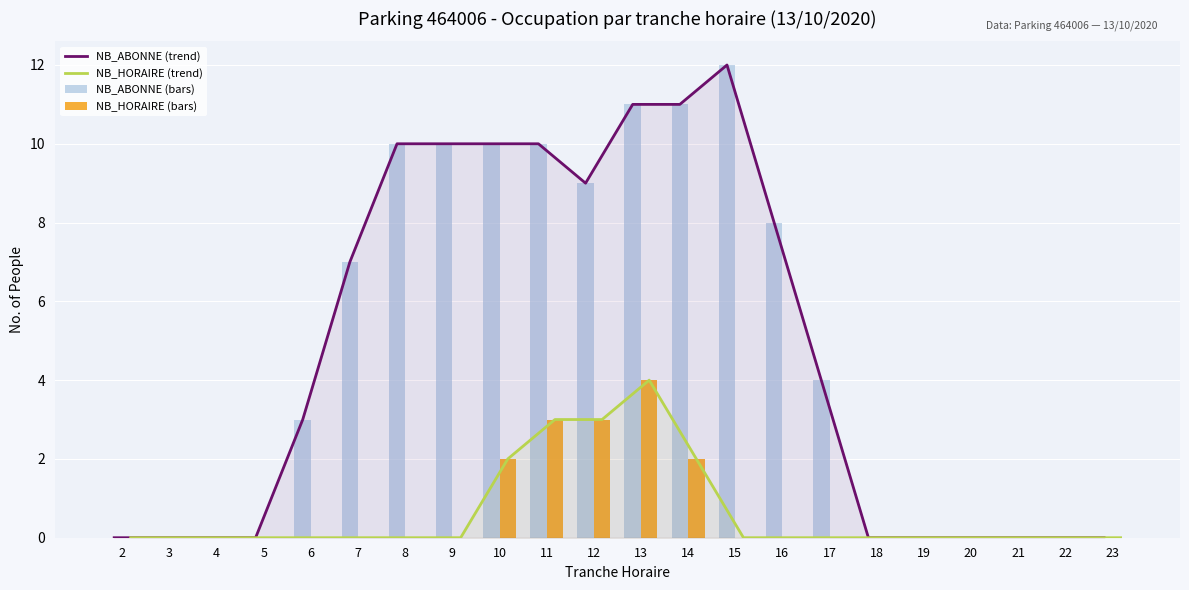

How many distinct data groups are displayed?

4